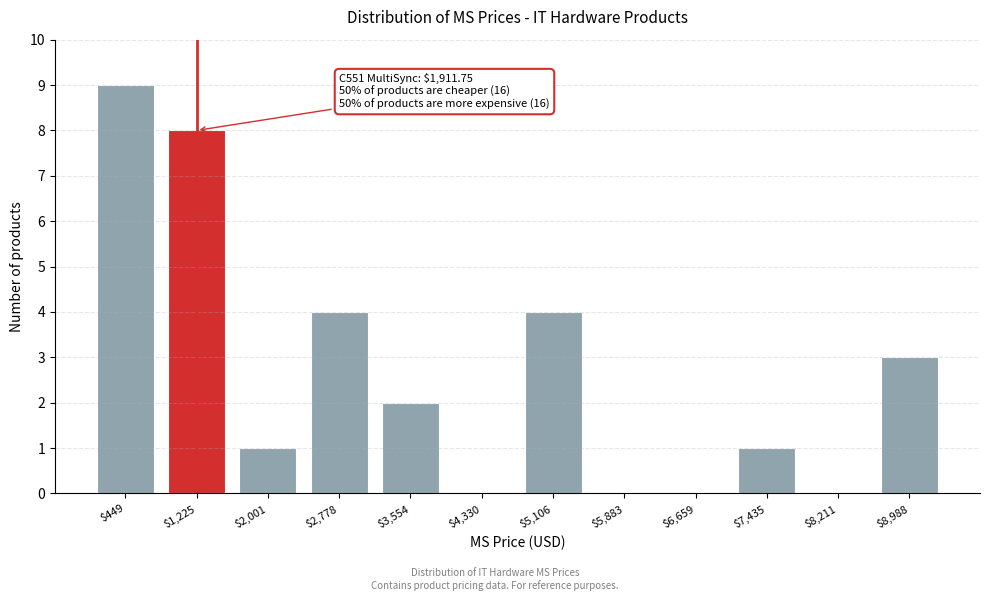

The chart shows a value of 0 at $8,211. True or false?

True